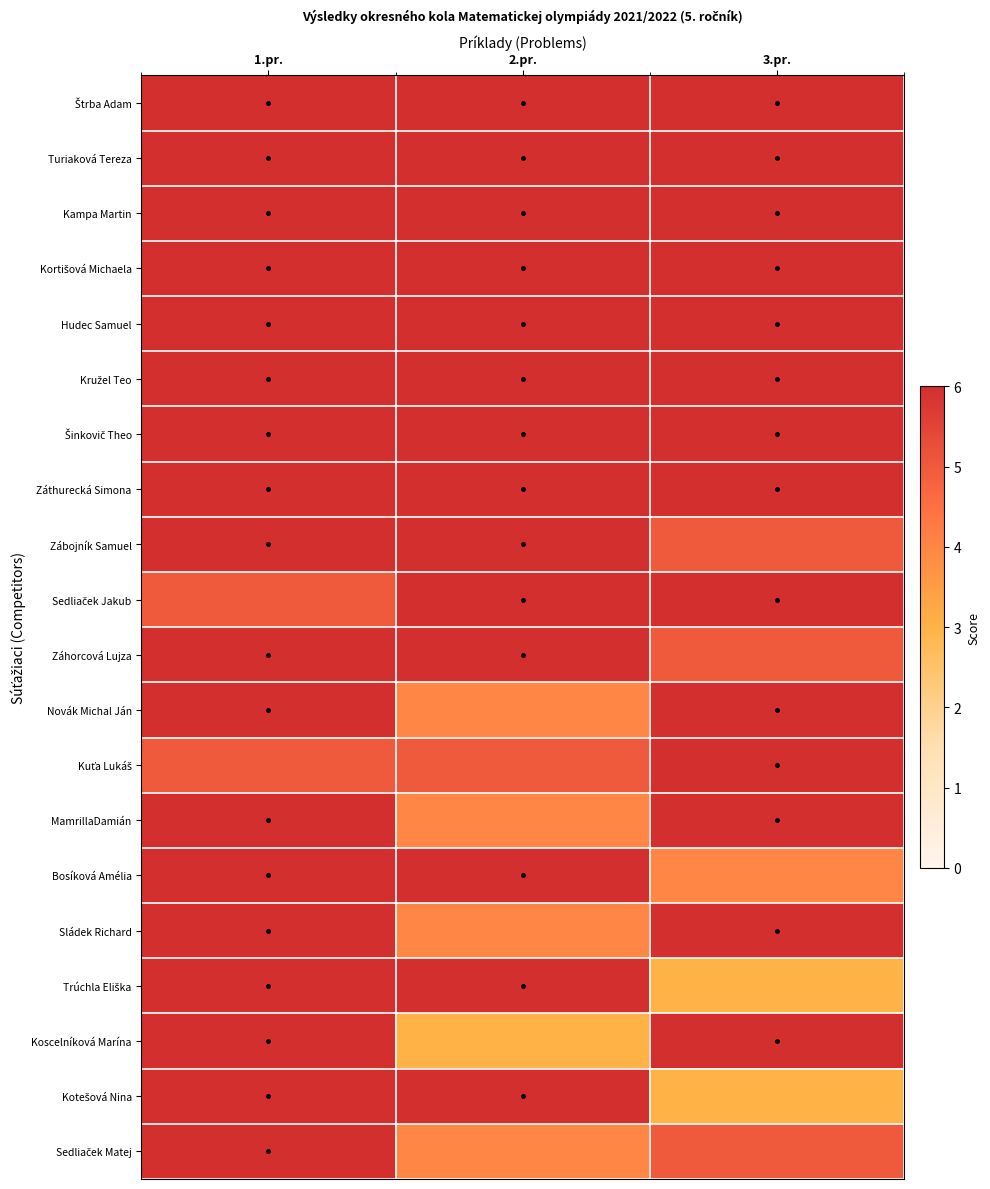

At how many categories does at least one series exceed 5?

3